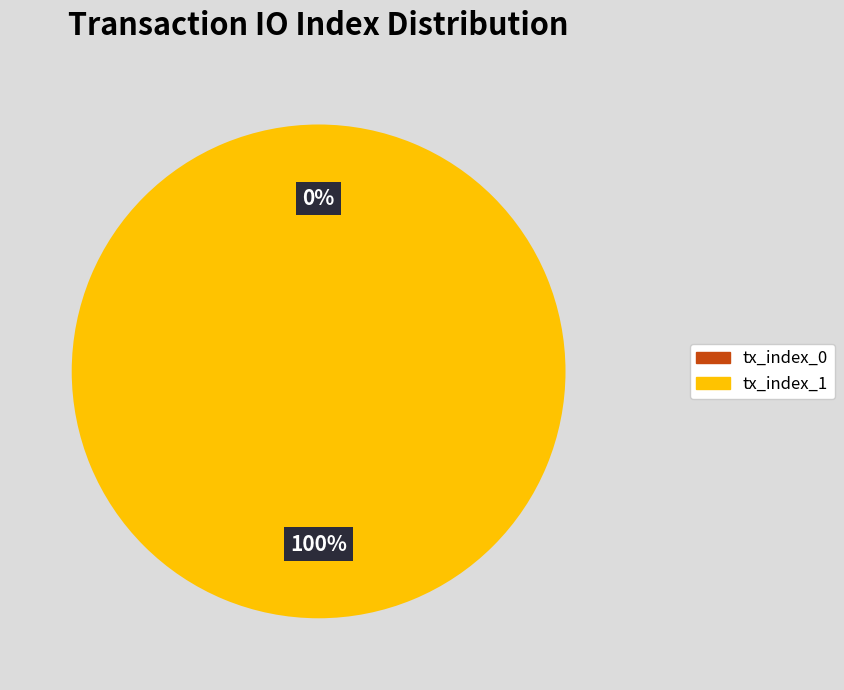

Combined, do tx_index_1 and tx_index_0 account for over 50%?

Yes